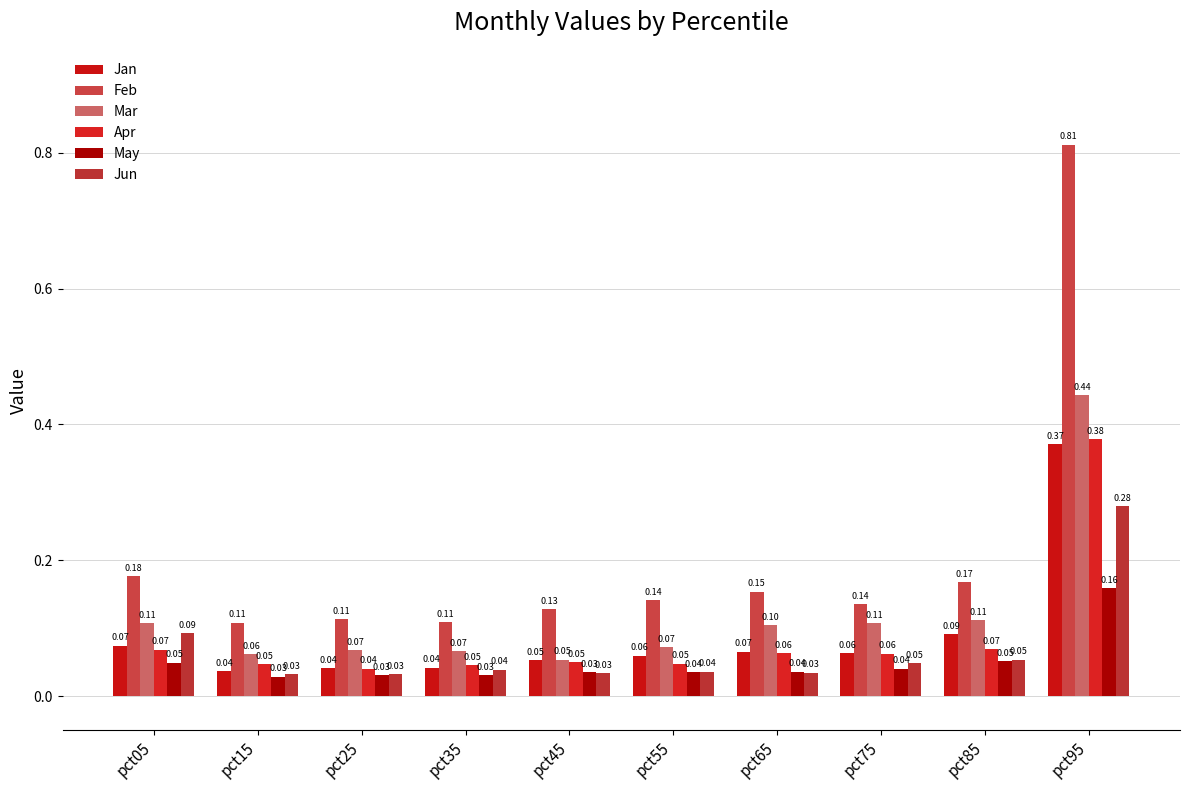

How many data points does each series have?

10